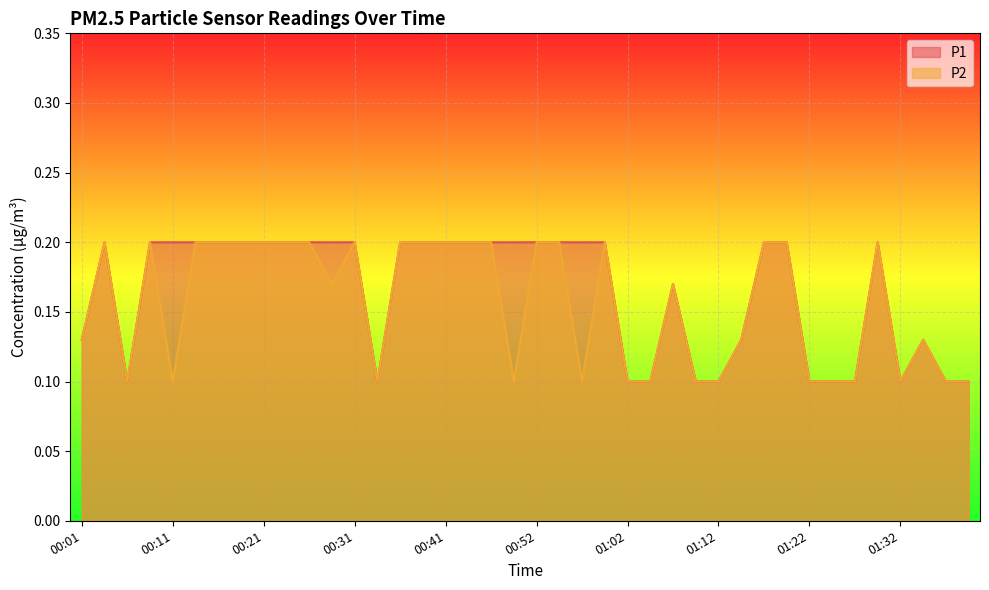

What is the lowest value of the P2 series?

0.1